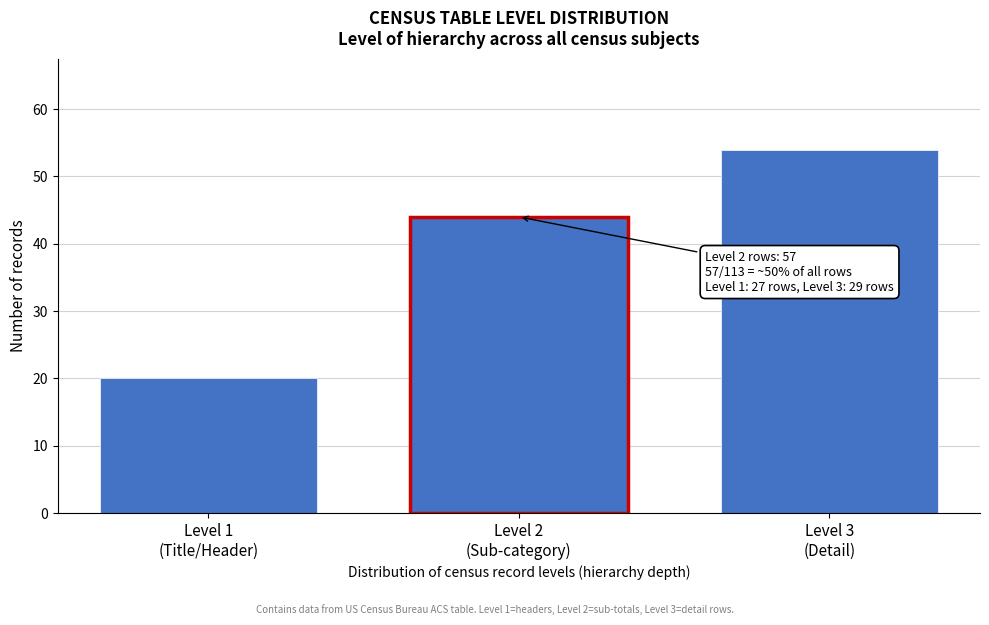

Reading right to left, transcribe all the data shown in this chart.

54	44	20